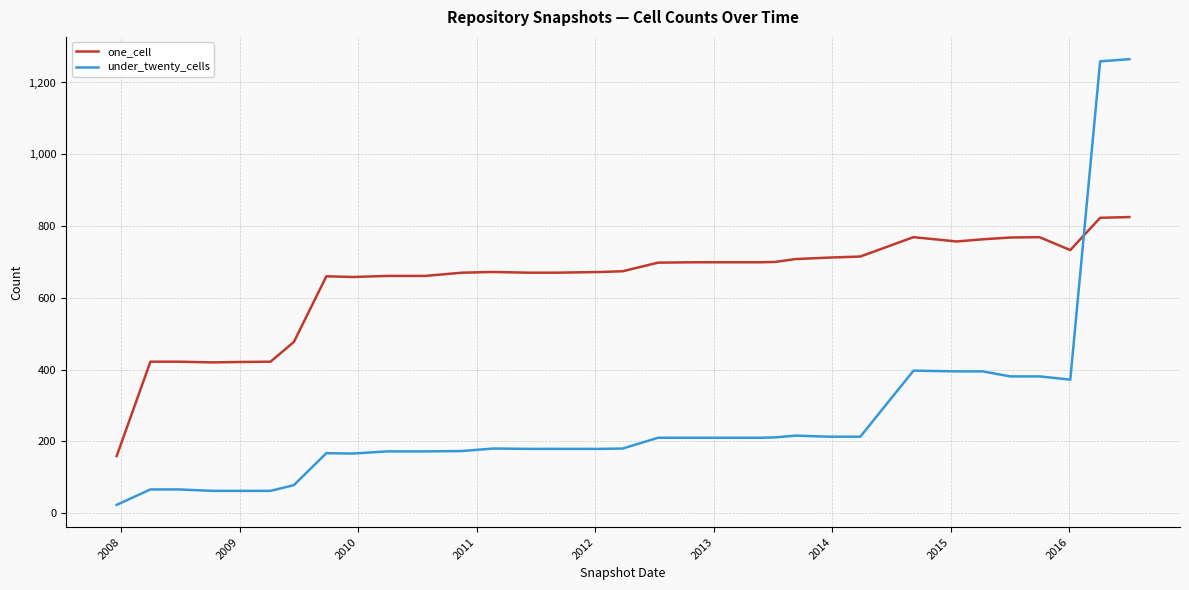

How many intersections are there between one_cell and under_twenty_cells?

1